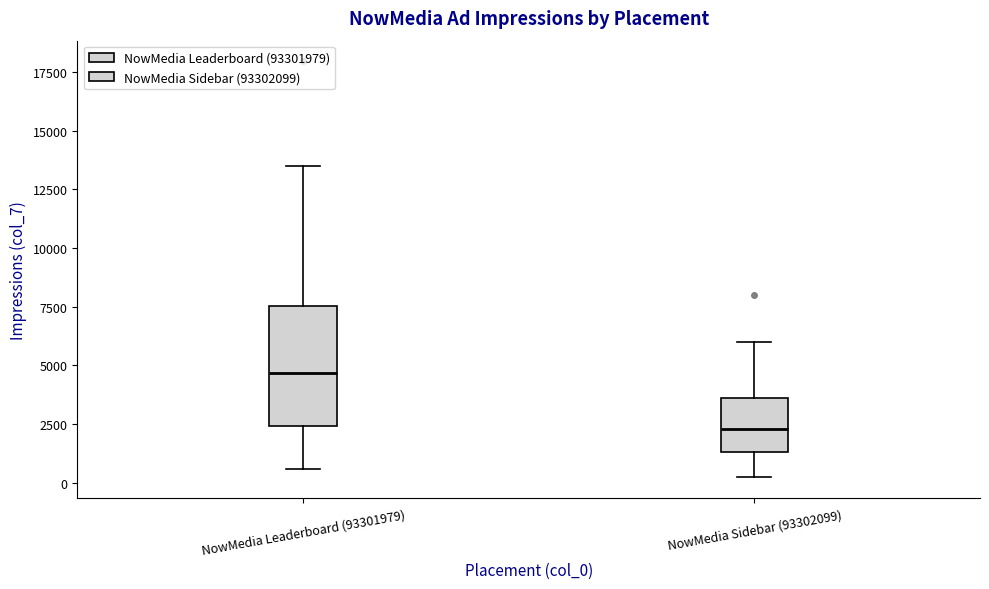

Reading left to right, transcribe this box plot: for each box, give where its median line is, the range the box spans, and where its two whiskers end, as read against the y-axis. The values are not printed on the chart, so give them approximately, as read against the axis.

NowMedia Leaderboard (93301979): median 4500, box 2500 to 7500, whiskers 500 to 13500
NowMedia Sidebar (93302099): median 2500, box 1500 to 3500, whiskers 0 to 6000